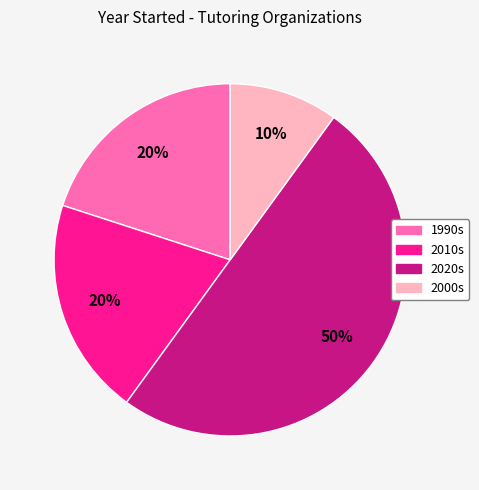

To the nearest percent, what is the difference between the largest and smallest slice percentages?

40%